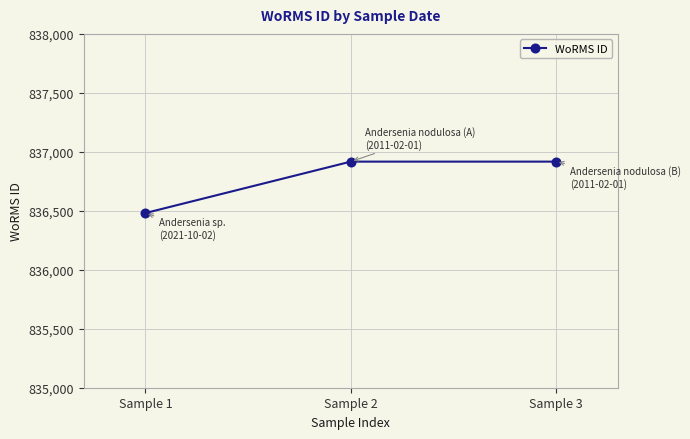

Is it true that the value at Sample 3 is 836917?

True